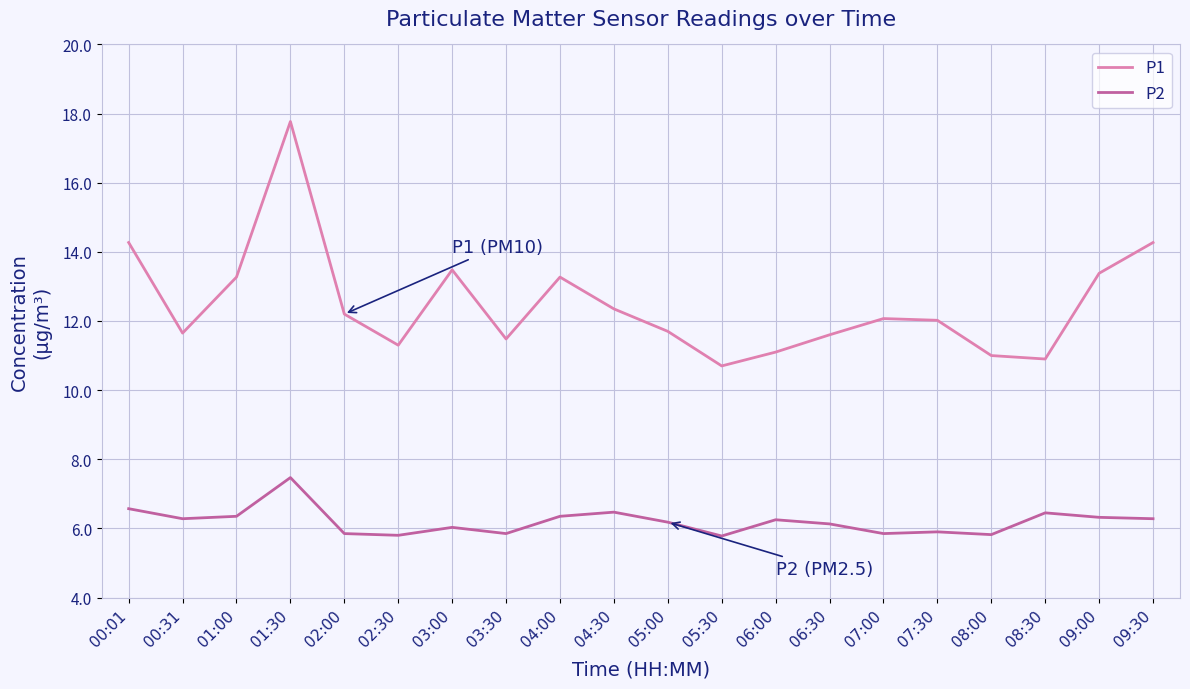

Where is the first local minimum for P1?

00:31